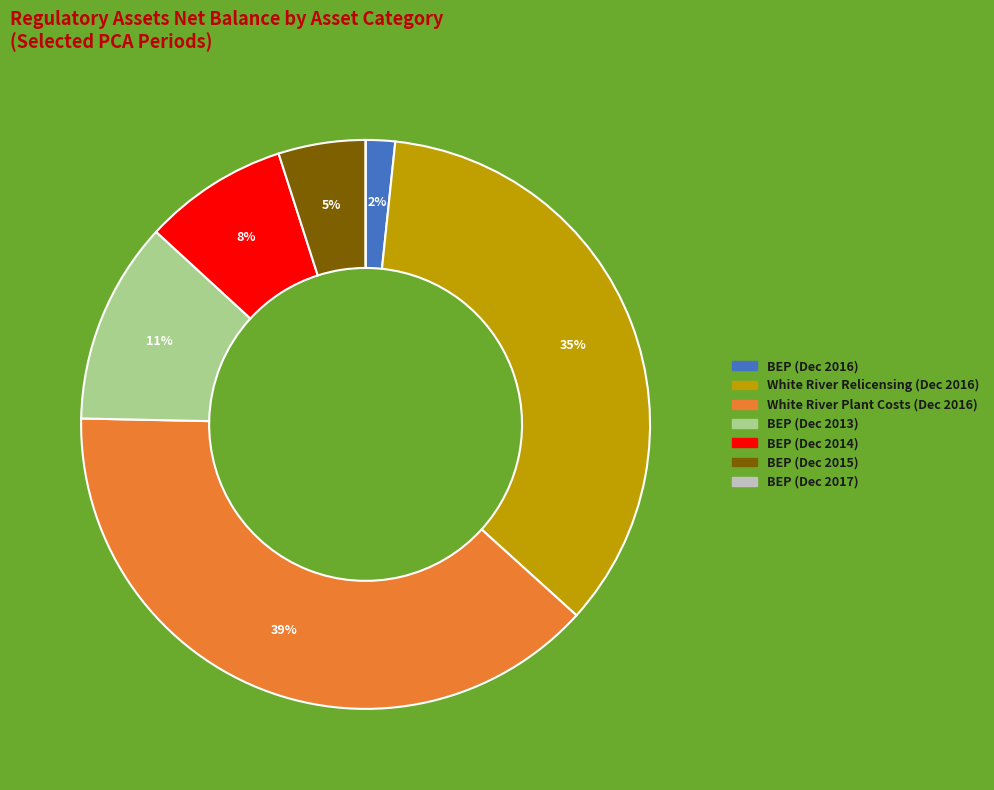

Which has a higher value, BEP (Dec 2014) or White River Plant Costs (Dec 2016)?

White River Plant Costs (Dec 2016)